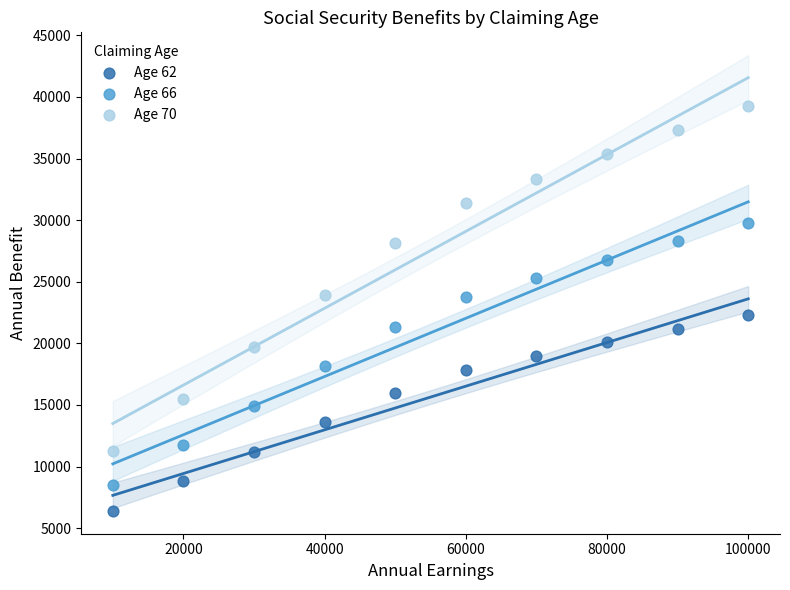

Across all data points, what is the range of X values (max minus min)?

90000